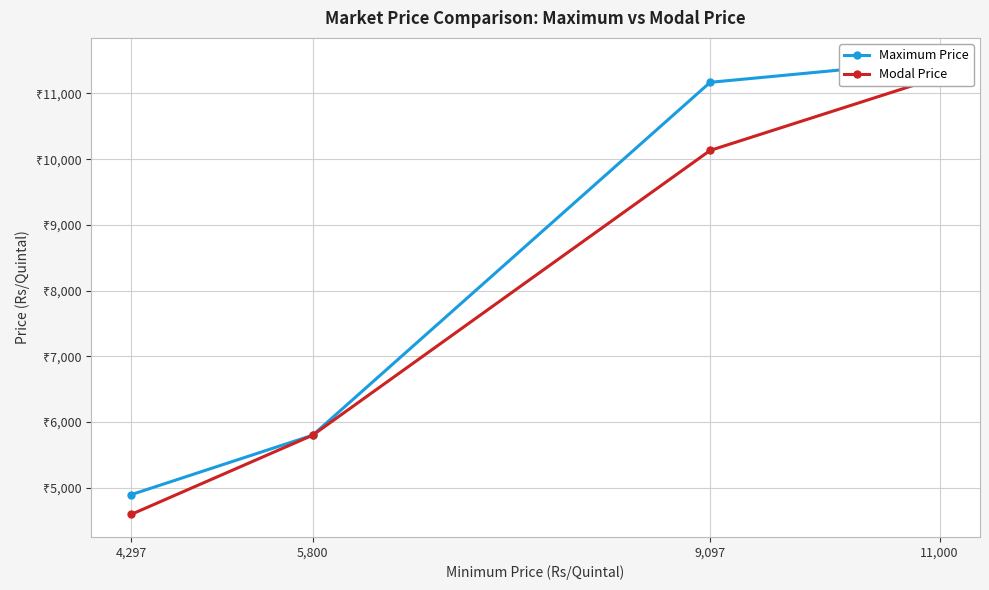

Between 9,097 and 5,800, which is larger?

9,097